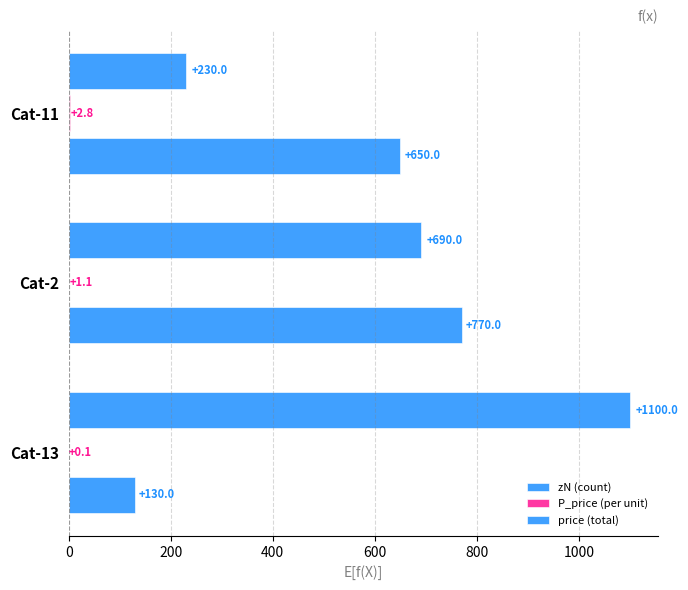

How many series are shown in this chart?

3